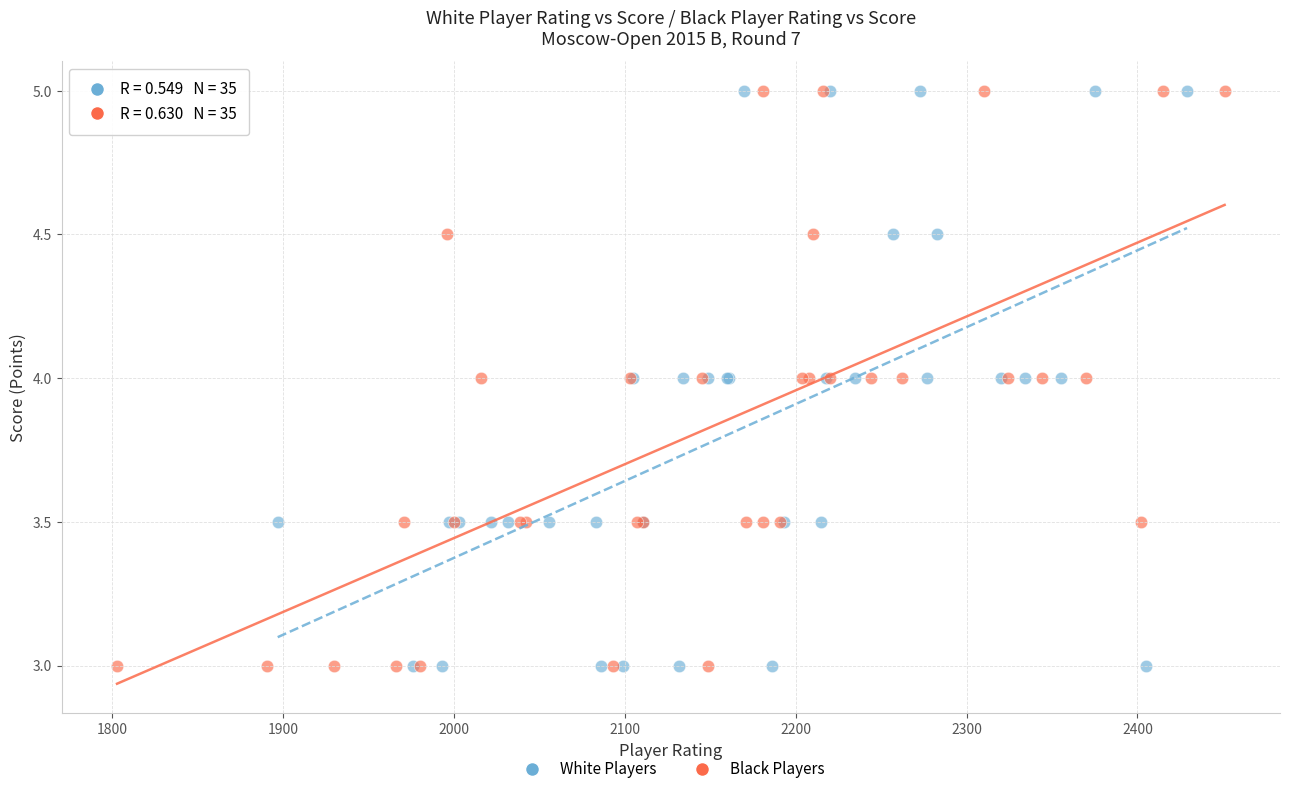

What are all the series names shown in the legend?

White Players, Black Players